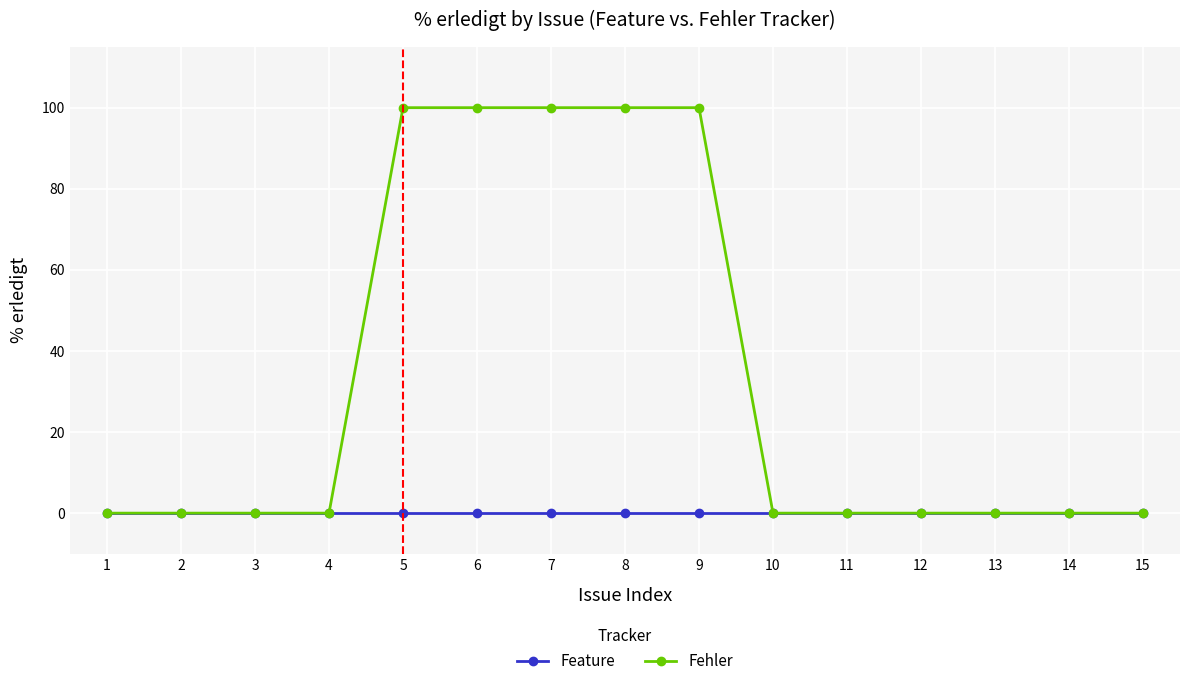

At how many categories does at least one series exceed 7?

5